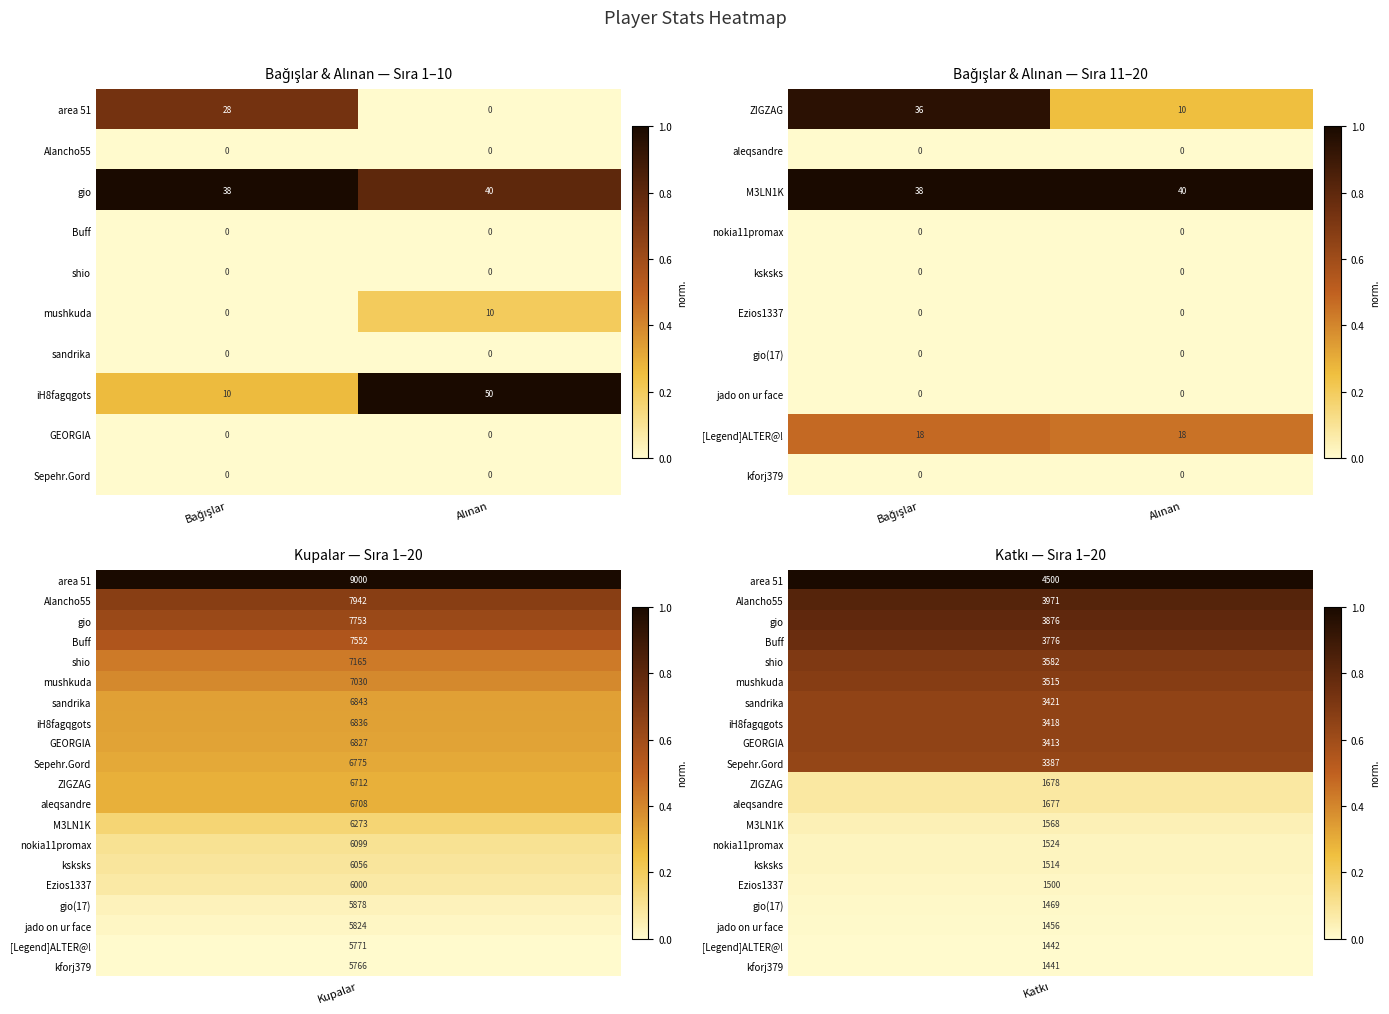

What is the sum of all M3LN1K values?

78